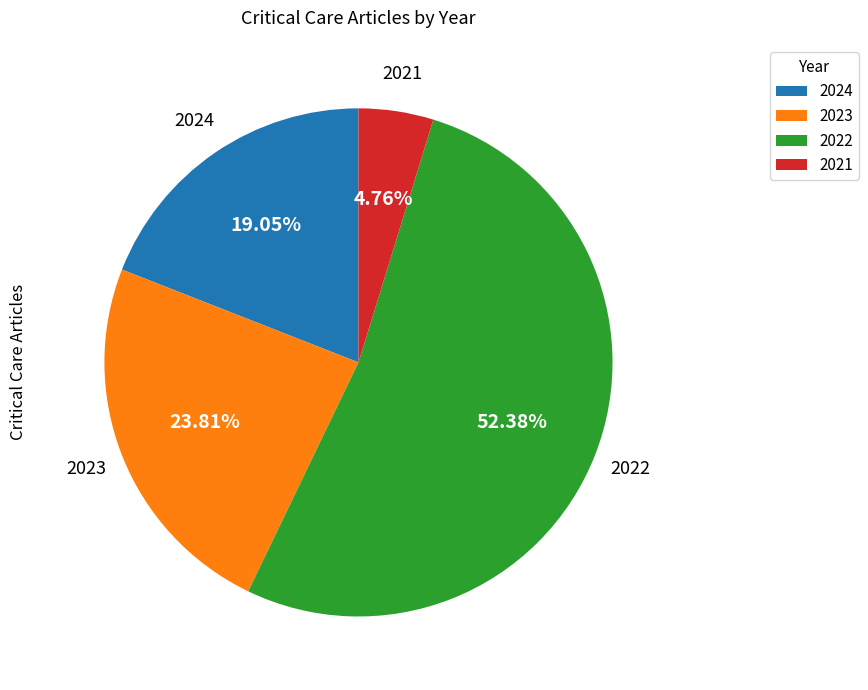

The 2023 slice represents 40% of the pie. True or false?

False